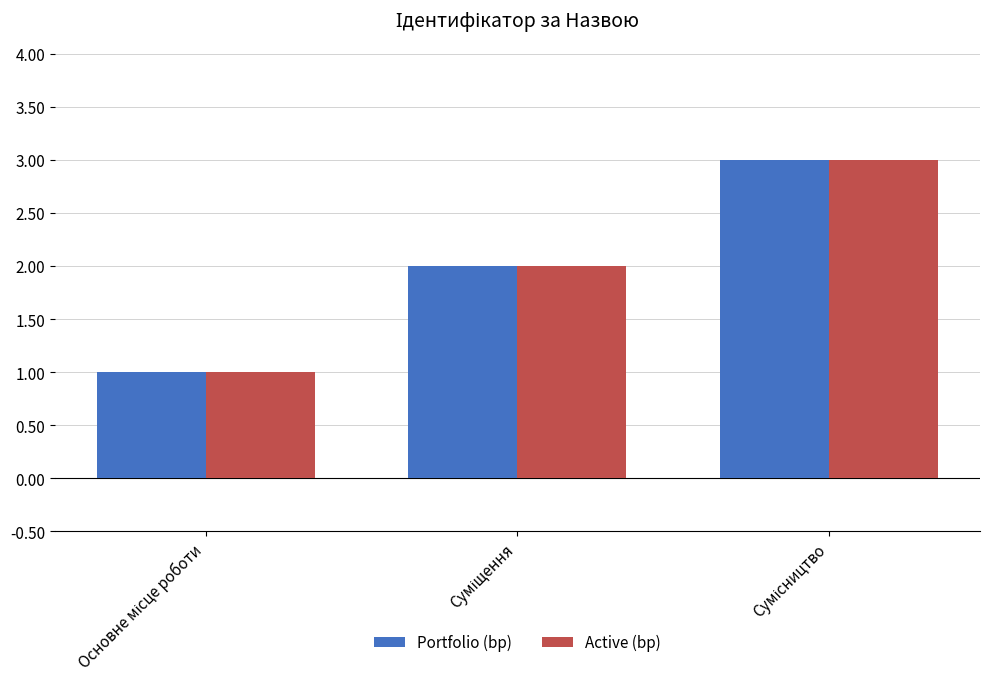

What is the maximum value shown in the chart?

3